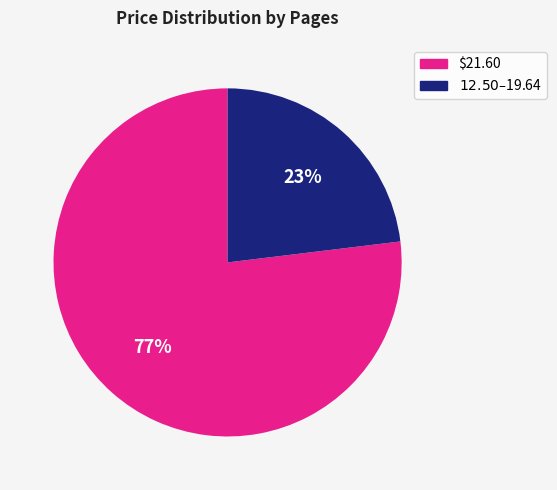

To the nearest percent, what portion does $21.60 represent?

77%